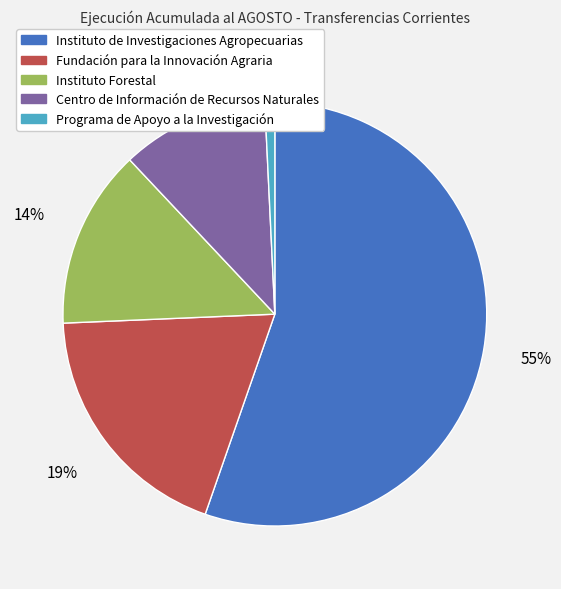

Is Centro de Información de Recursos Naturales the majority of the pie?

No